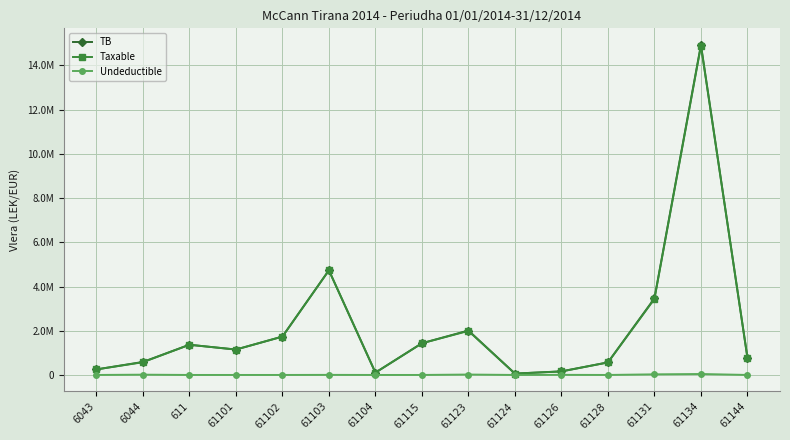

List the series in order of their peak value, highest first.

TB, Taxable, Undeductible